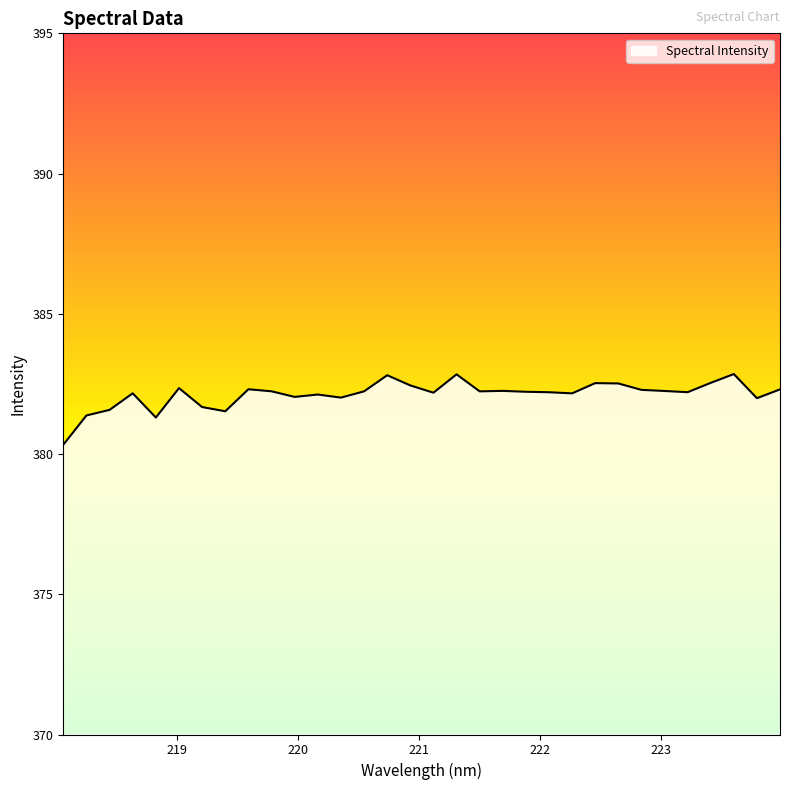

What is the smallest value displayed?

380.3